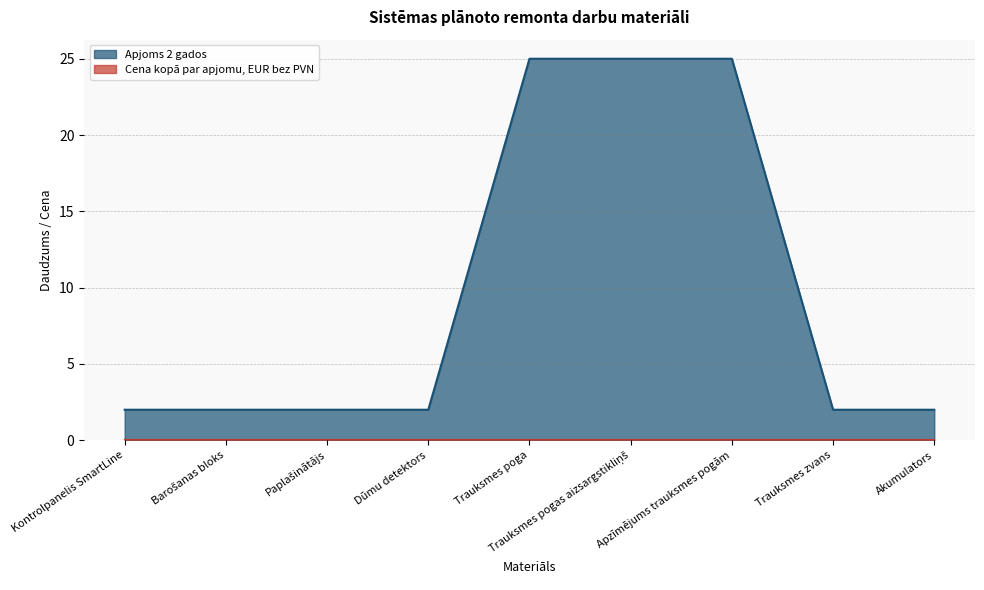

Does the chart have visible grid lines?

Yes